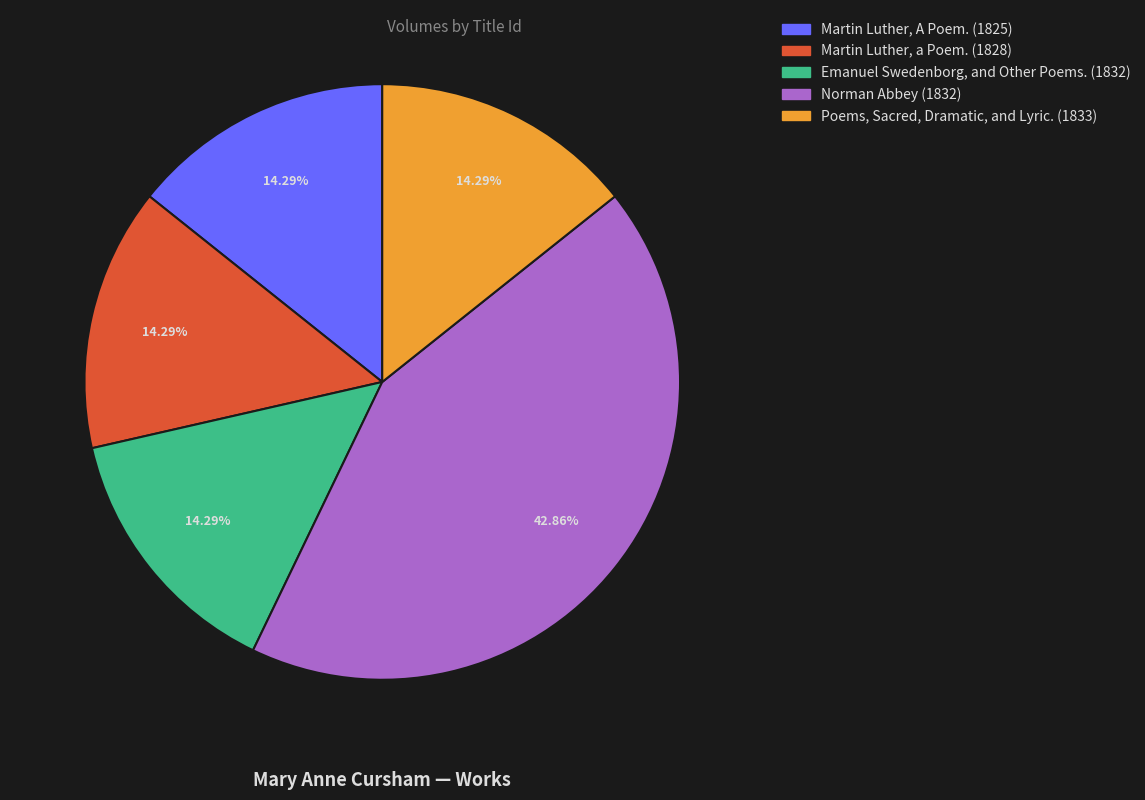

How many slices are in this pie chart?

5